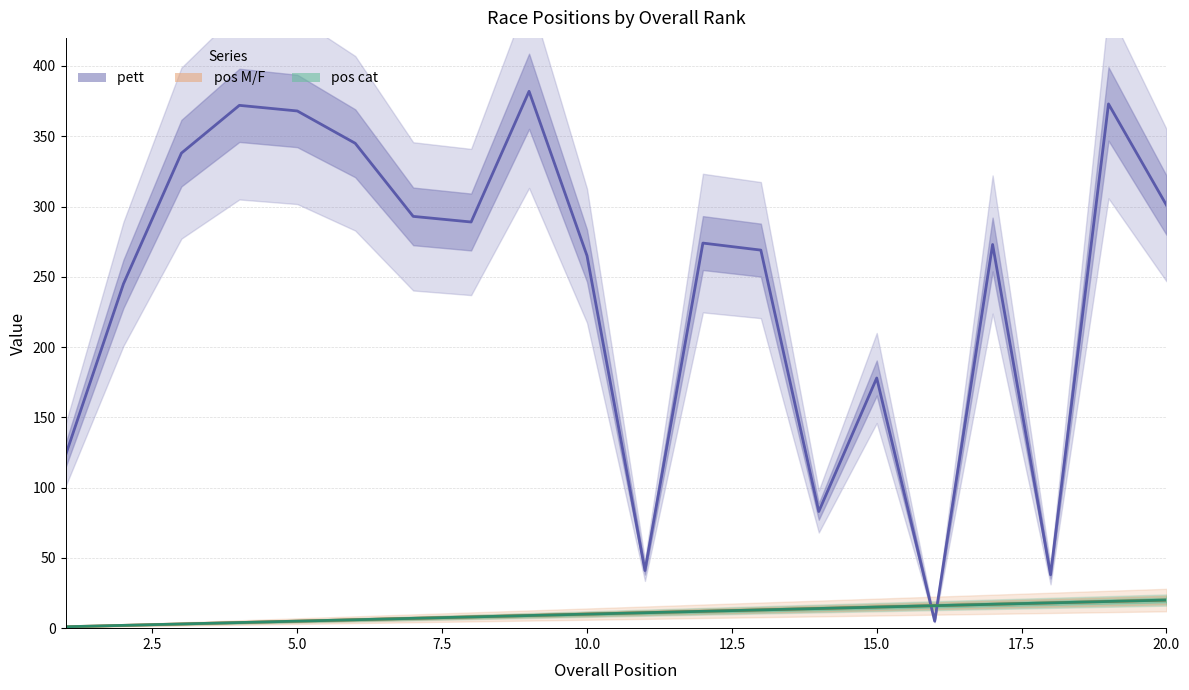

Count the number of data series in this chart.

3